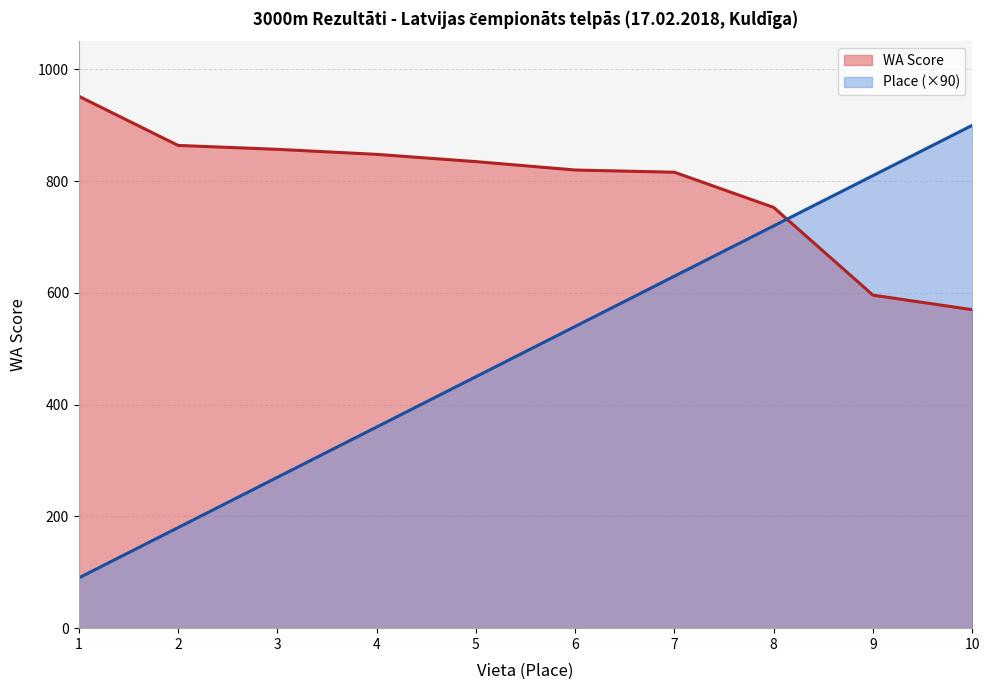

What are all the series names shown in the legend?

WA Score, Place (×90)